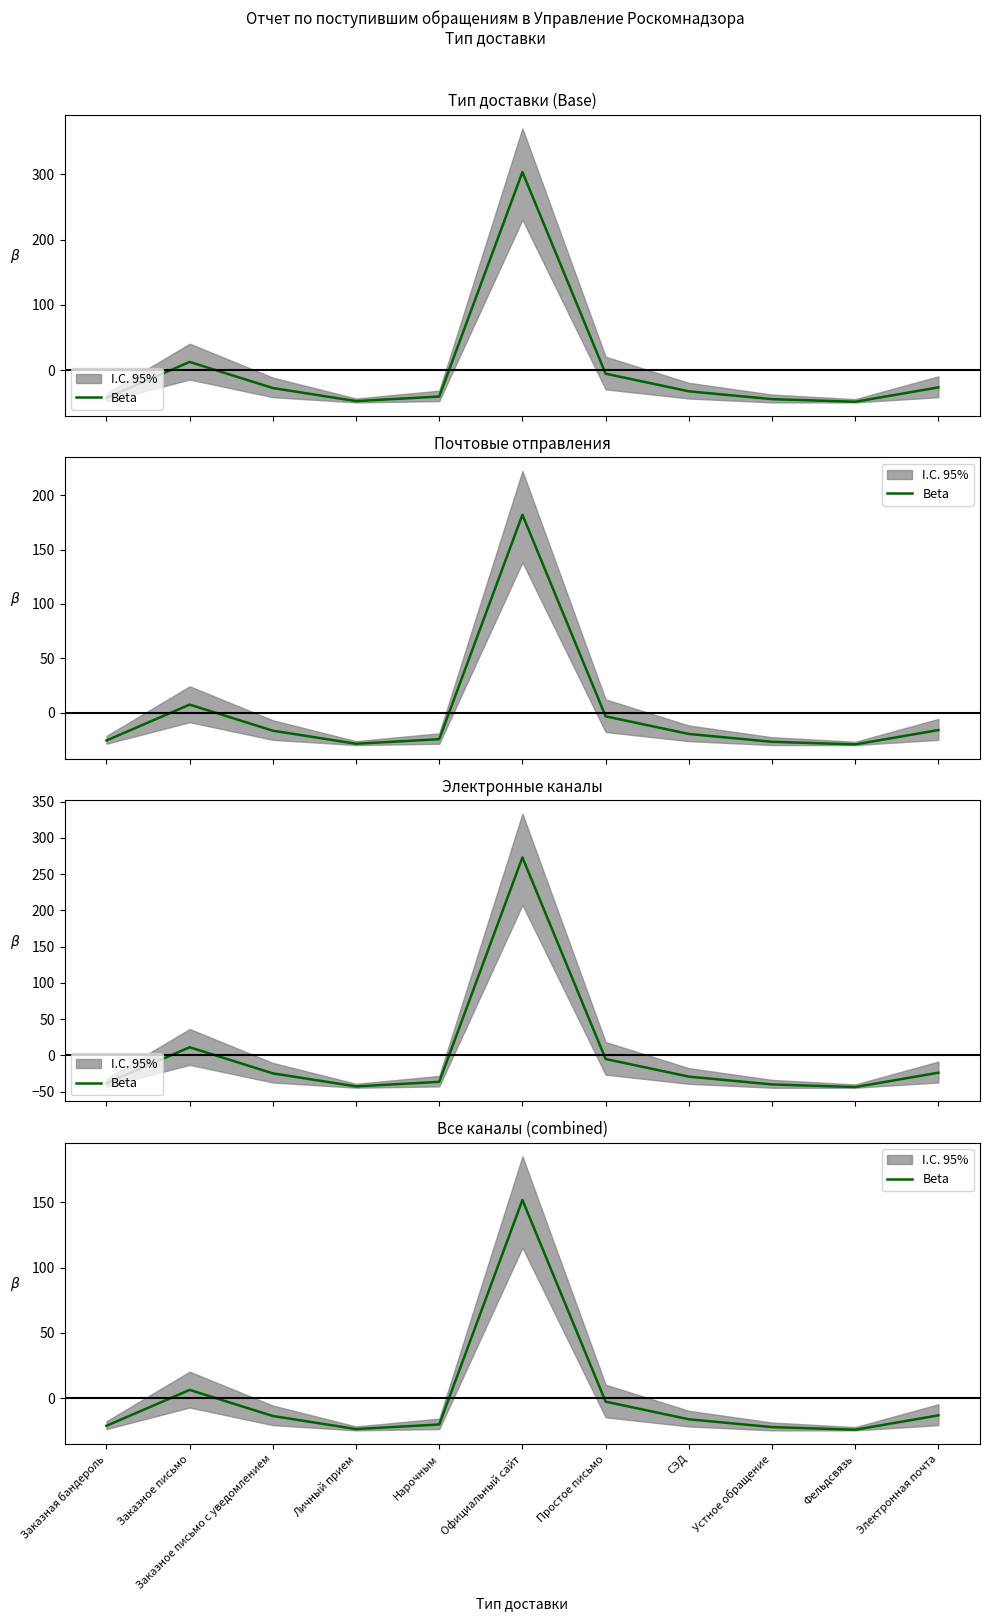

The value at Электронная почта is -13.3. True or false?

True